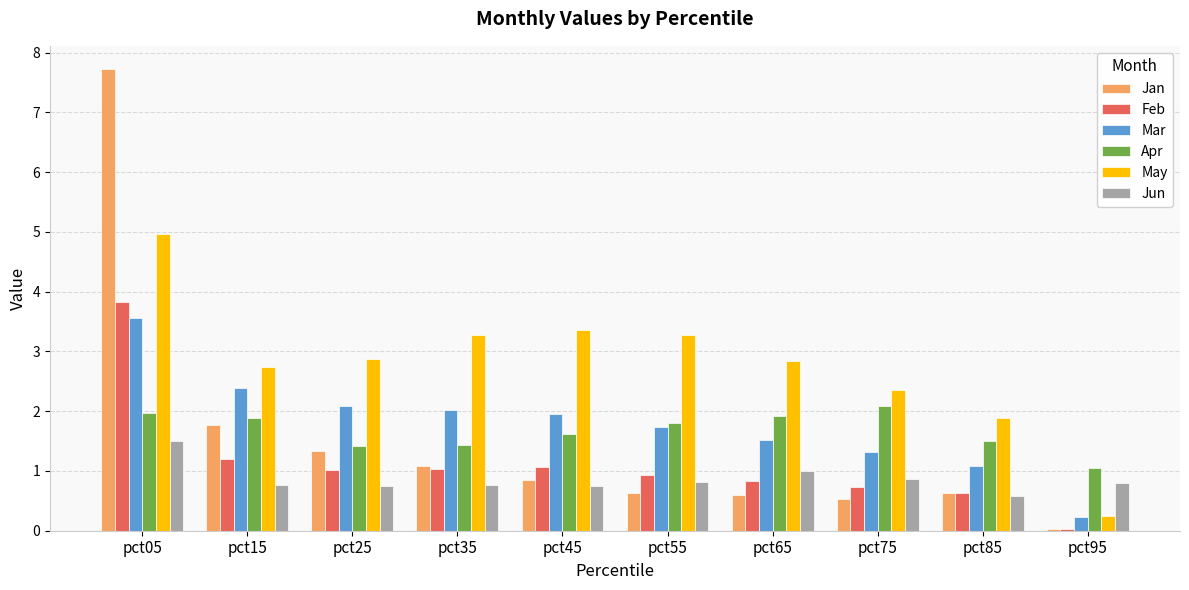

The value of Apr at pct65 is 2.9. True or false?

False